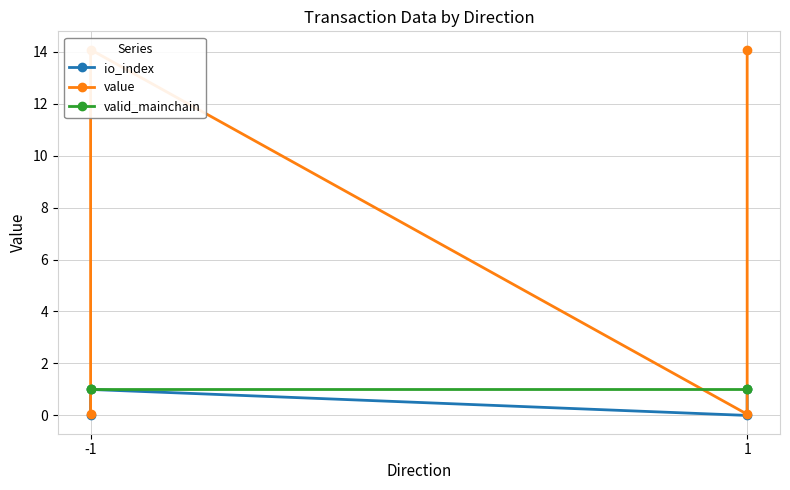

True or false: io_index and value intersect in this chart.

False